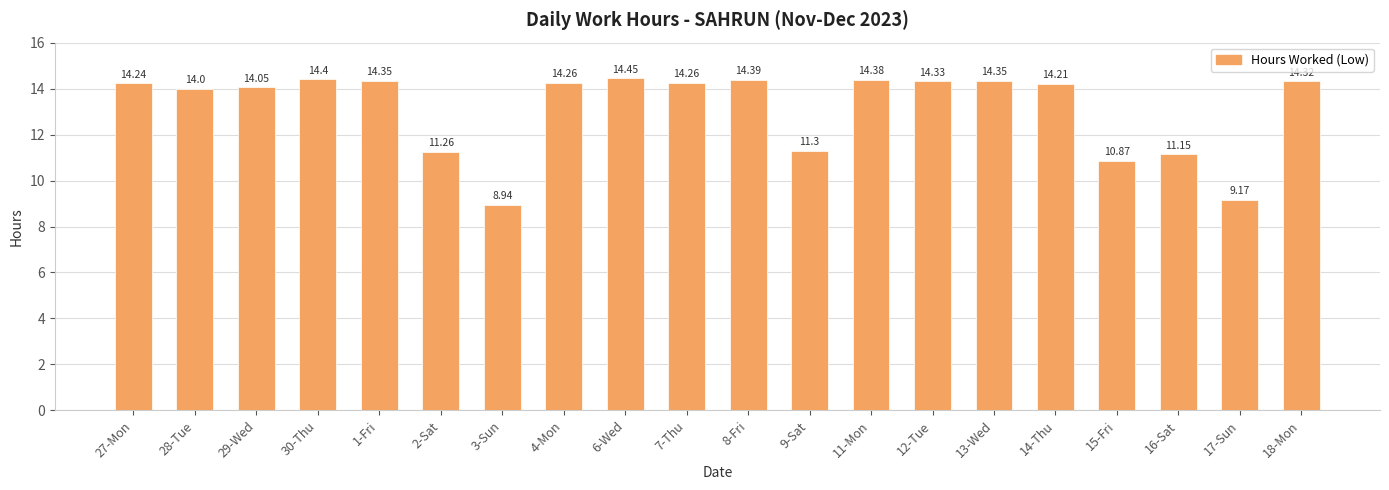

Which label corresponds to the smallest value in the chart?

3-Sun